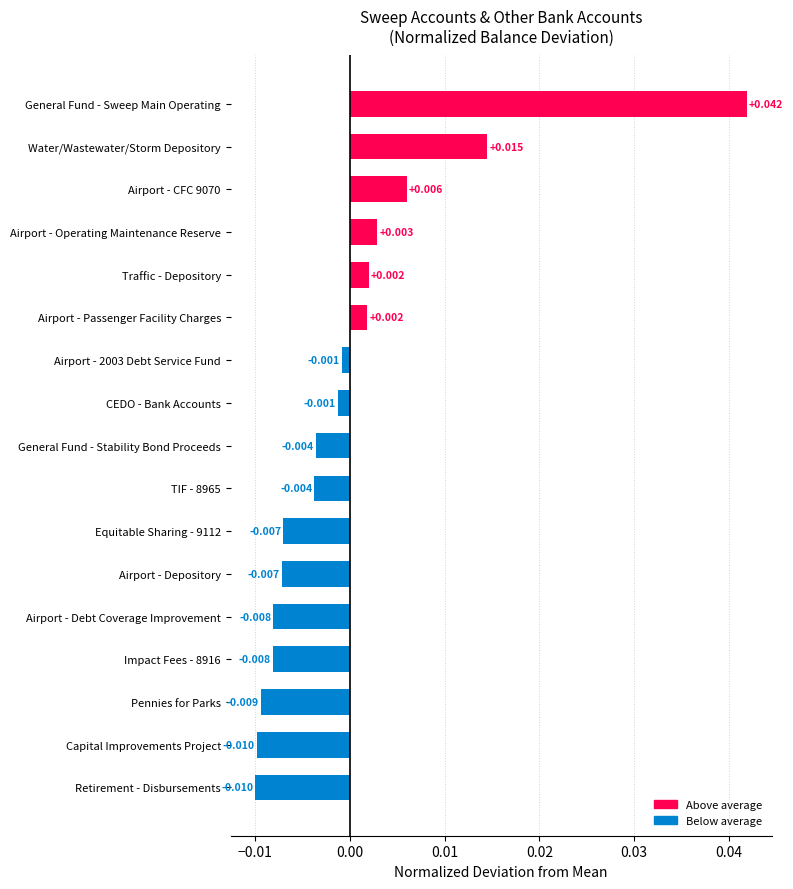

Which label corresponds to the largest value in the chart?

General Fund - Sweep Main Operating